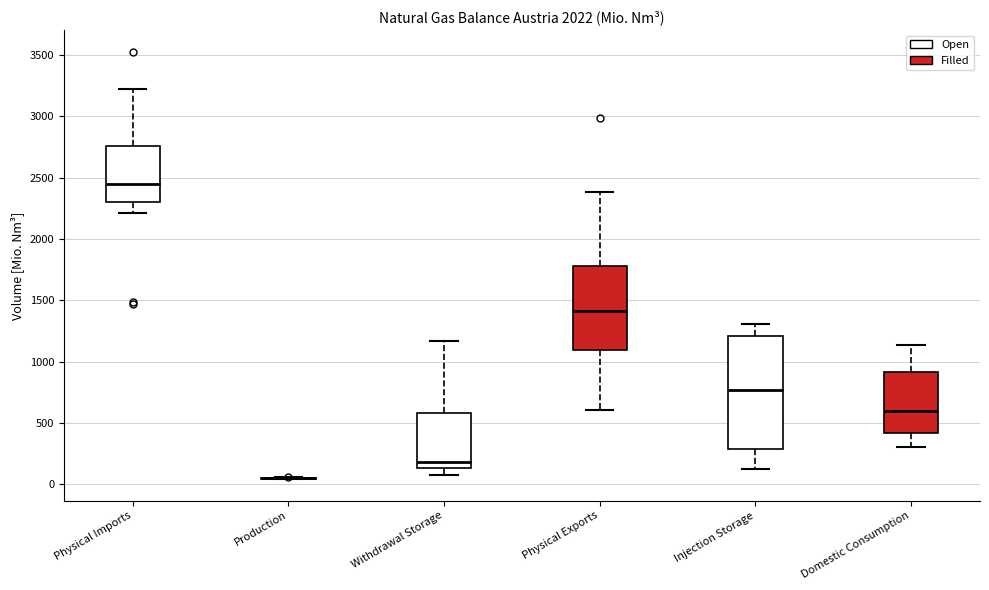

Reading left to right, transcribe this box plot: for each box, give where its median line is, the range the box spans, and where its two whiskers end, as read against the y-axis. The values are not printed on the chart, so give them approximately, as read against the axis.

Physical Imports: median 2450, box 2300 to 2750, whiskers 2200 to 3200
Production: box collapsed to a line at 50, whiskers 50 to 50
Withdrawal Storage: median 200, box 150 to 600, whiskers 100 to 1150
Physical Exports: median 1400, box 1100 to 1800, whiskers 600 to 2400
Injection Storage: median 750, box 300 to 1200, whiskers 150 to 1300
Domestic Consumption: median 600, box 400 to 900, whiskers 300 to 1150